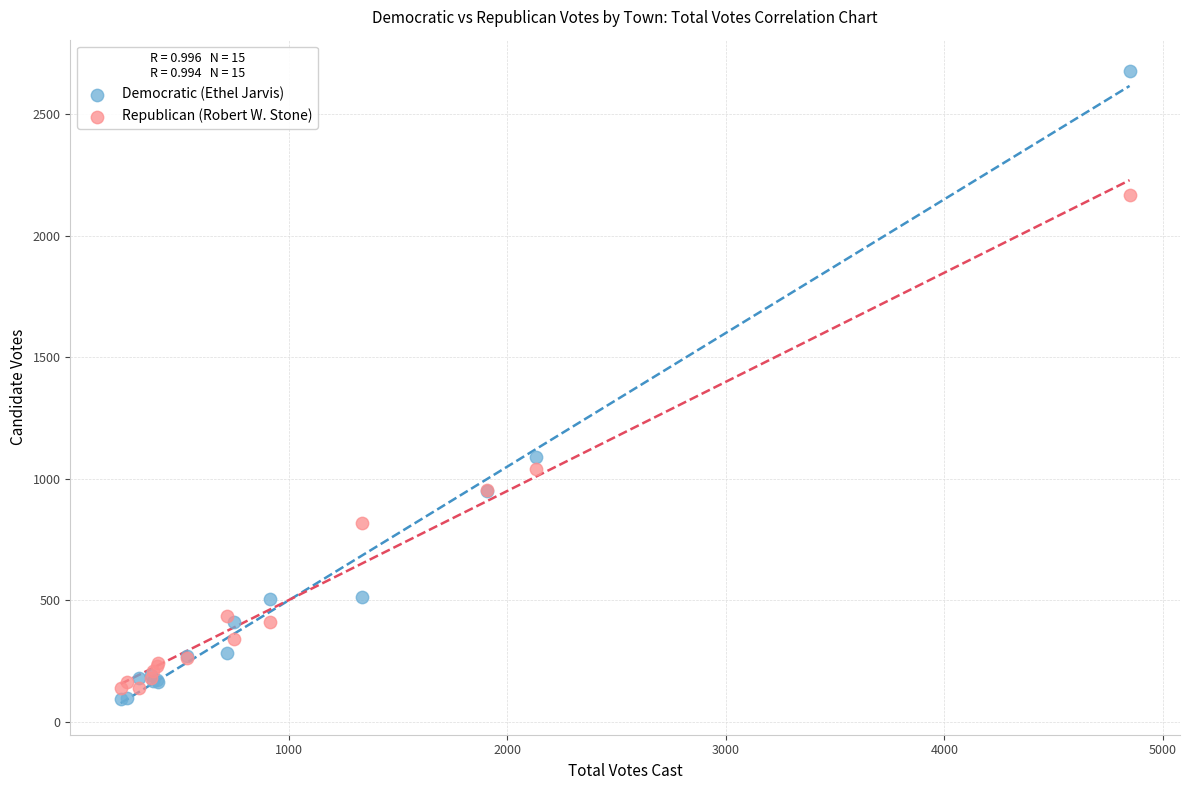

Across all series, what Y value is closest to 1385?

1088